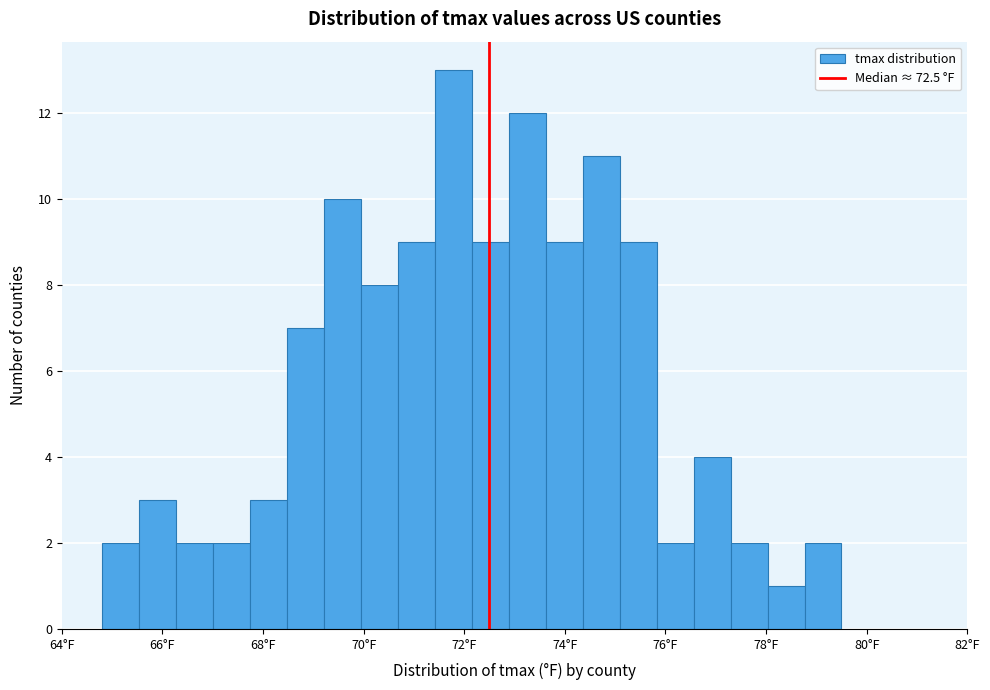

Around what value on the x-axis is the tallest bar? Give the approximate position of its centre, as read against the axis.

71.8